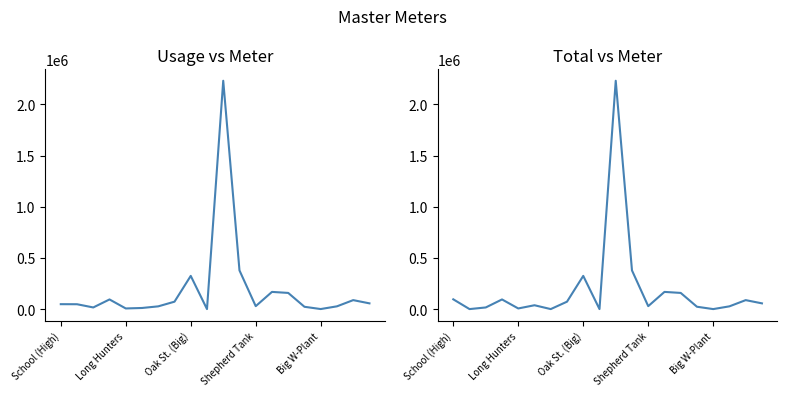

The Total series shows 67223 at 13. True or false?

False